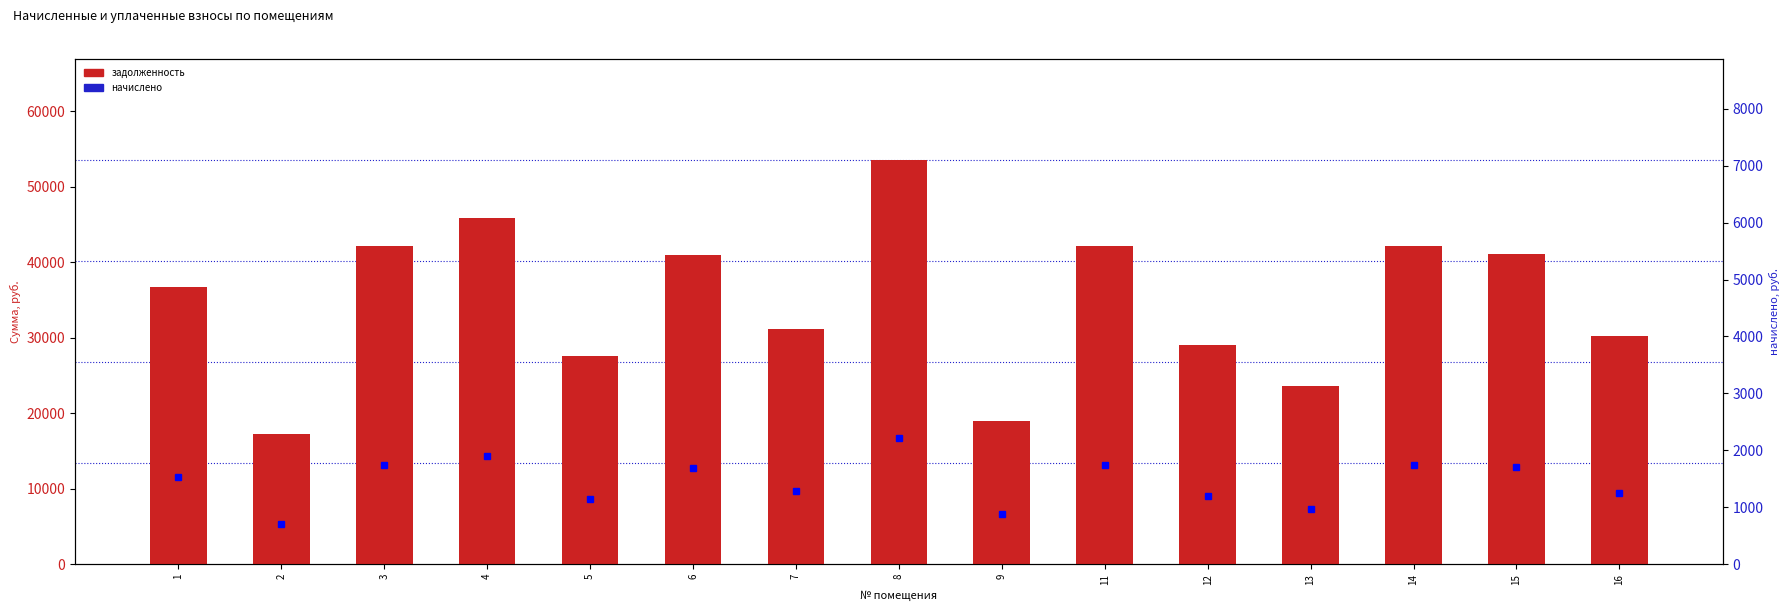

What is the sum of the задолженность values at 14 and 15?

83270.5